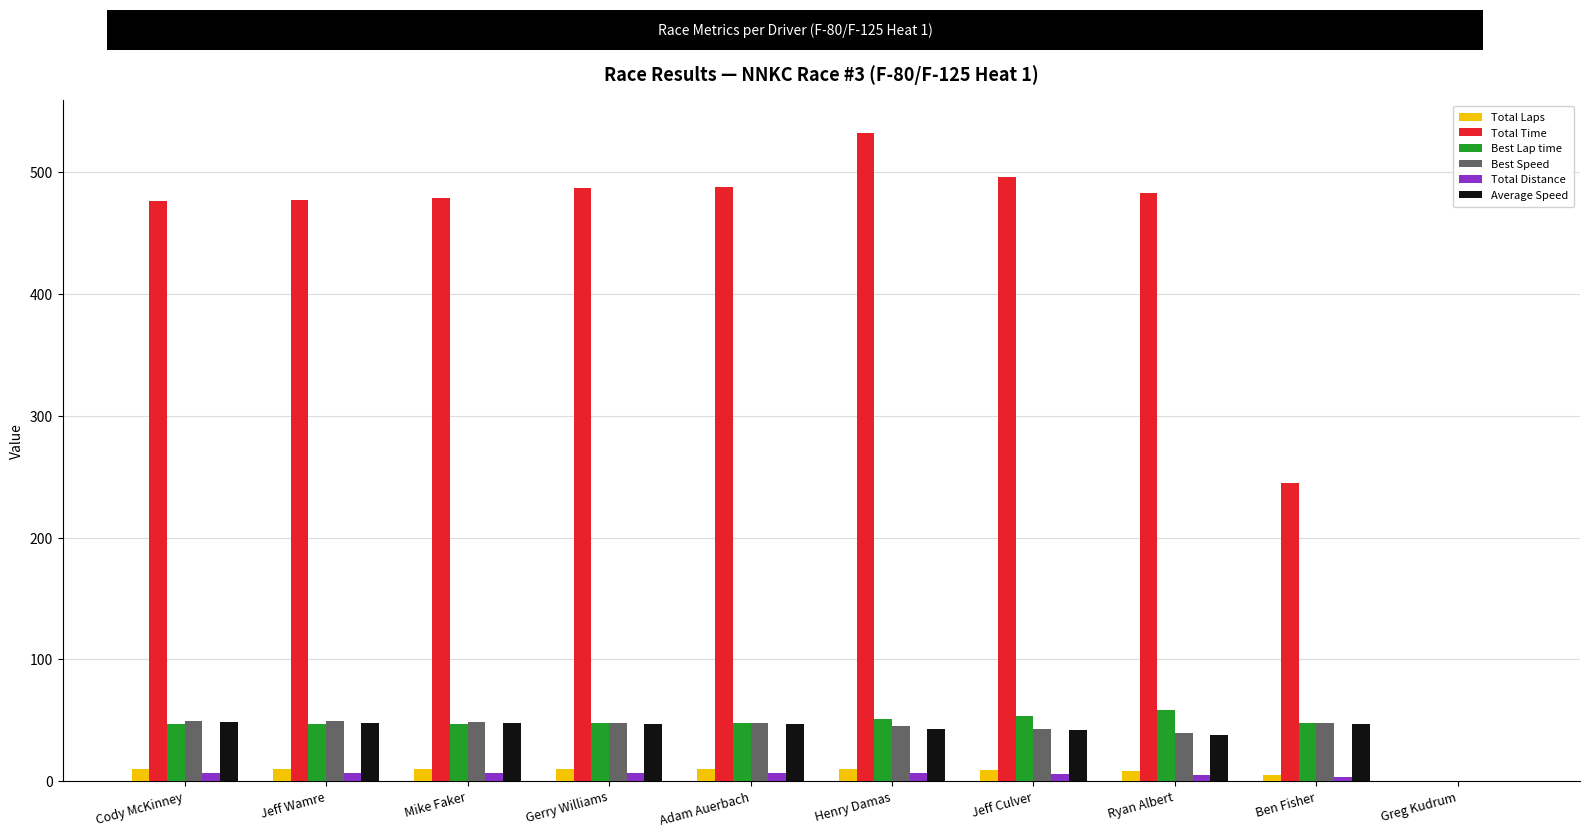

How many groups of bars are there?

10